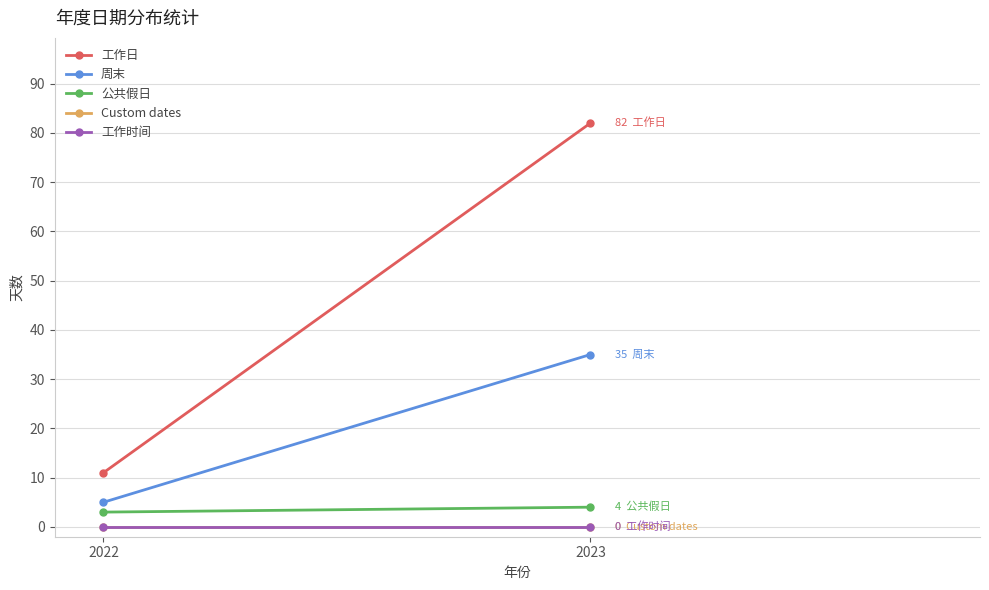

At which category does the chart reach its peak across all series?

2023